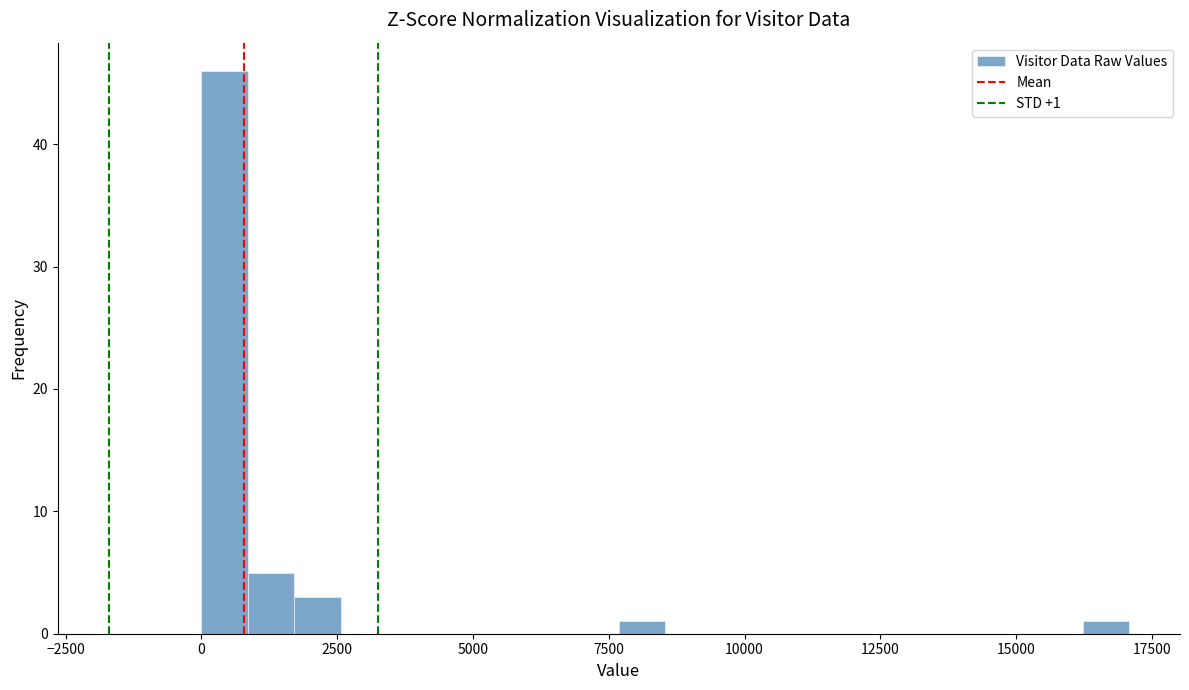

Read against the x-axis, roughly where is the centre of the tallest bar?

500